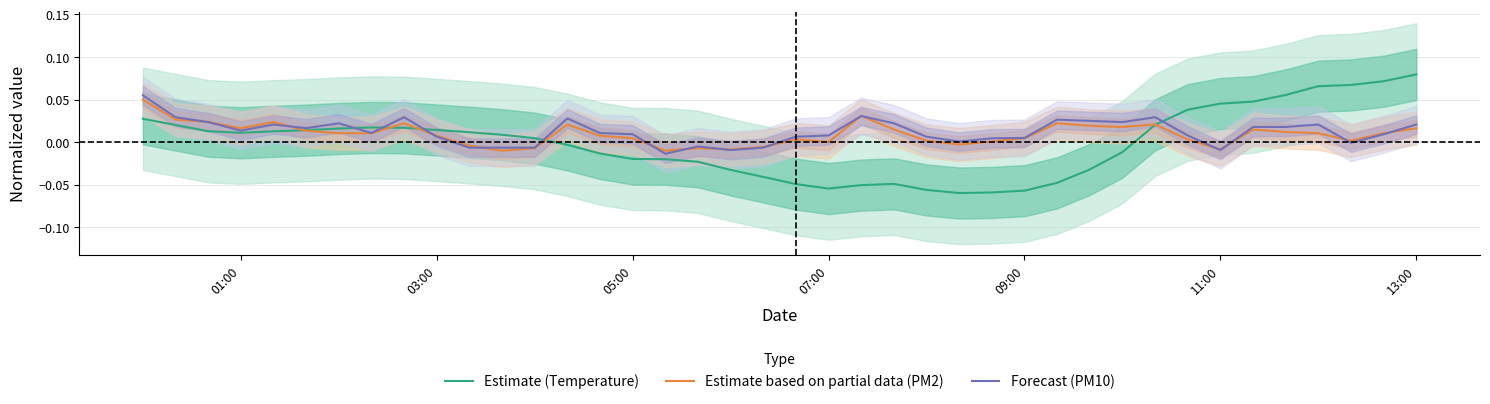

What are all the series names shown in the legend?

Estimate (Temperature), Estimate based on partial data (PM2), Forecast (PM10)